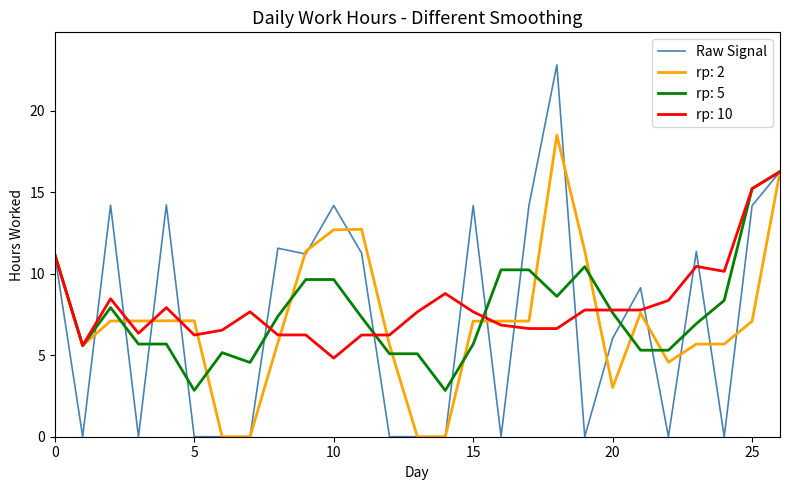

Which series has the widest spread of values?

Raw Signal